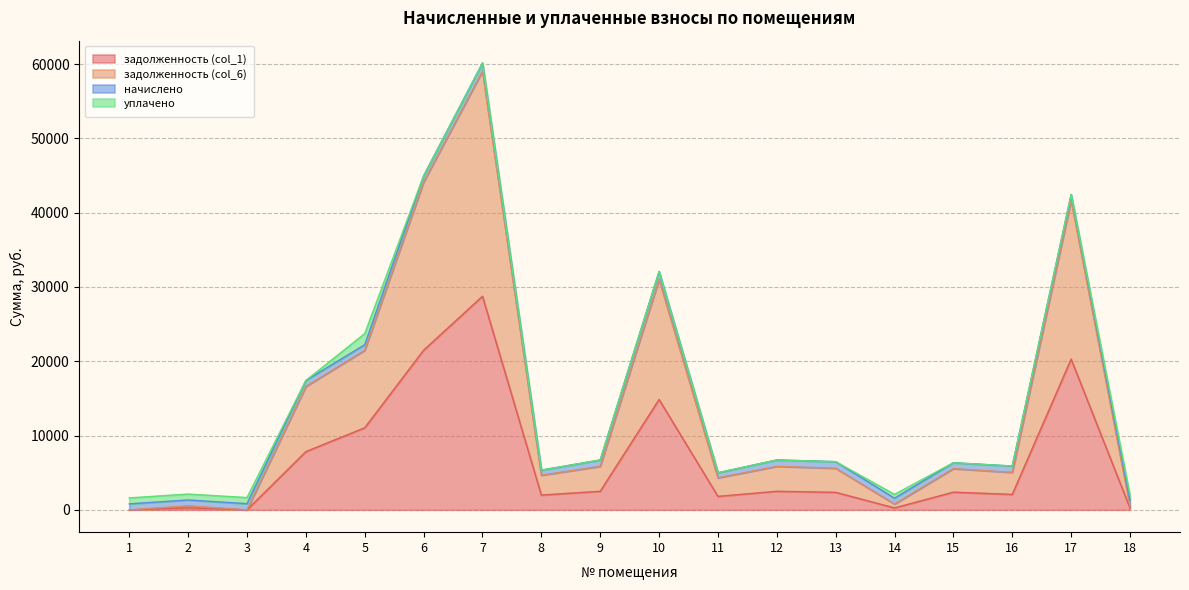

True or false: задолженность (col_6) and задолженность (col_1) cross at least once.

False